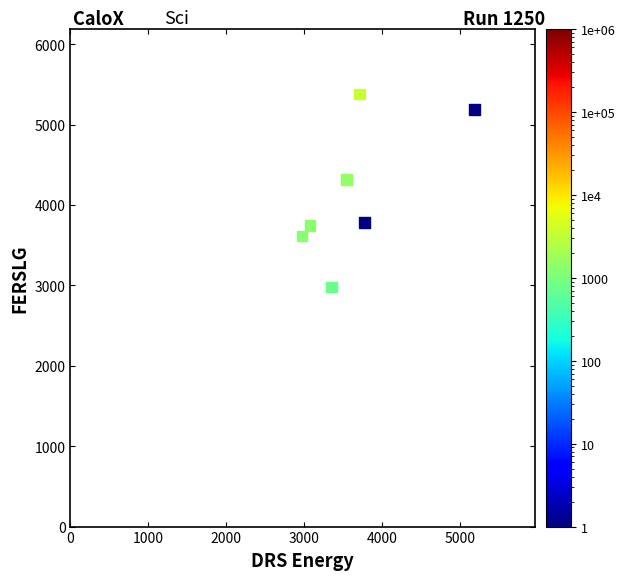

What Y value in the scatter plot is closest to 4180?

4319.5